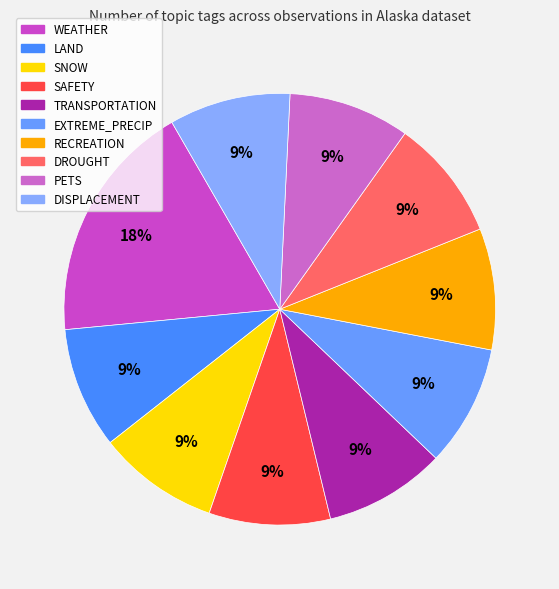

To the nearest percent, what is the combined percentage of EXTREME_PRECIP and LAND?

18%